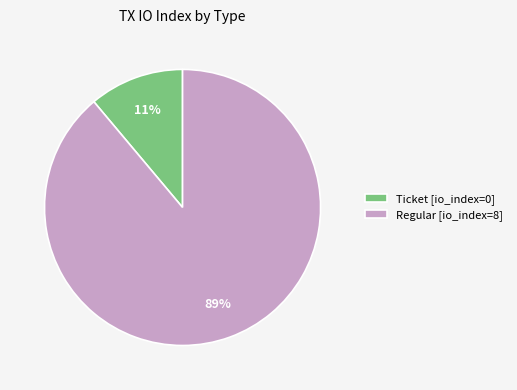

Between Ticket [io_index=0] and Regular [io_index=8], which is larger?

Regular [io_index=8]